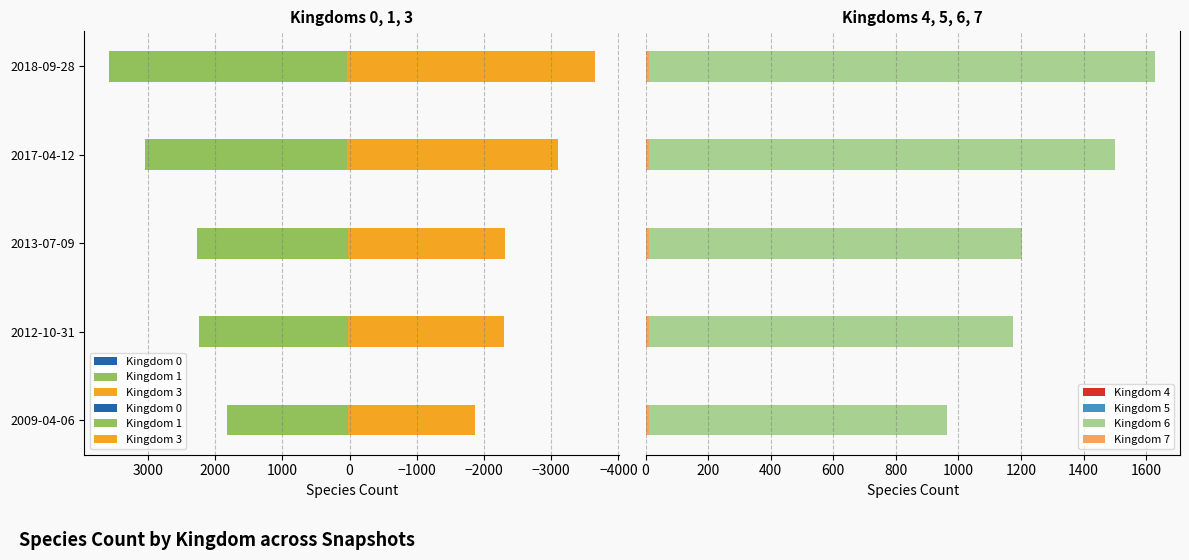

List the labels in order of 1 value, largest first.

2018-09-28, 2017-04-12, 2013-07-09, 2012-10-31, 2009-04-06